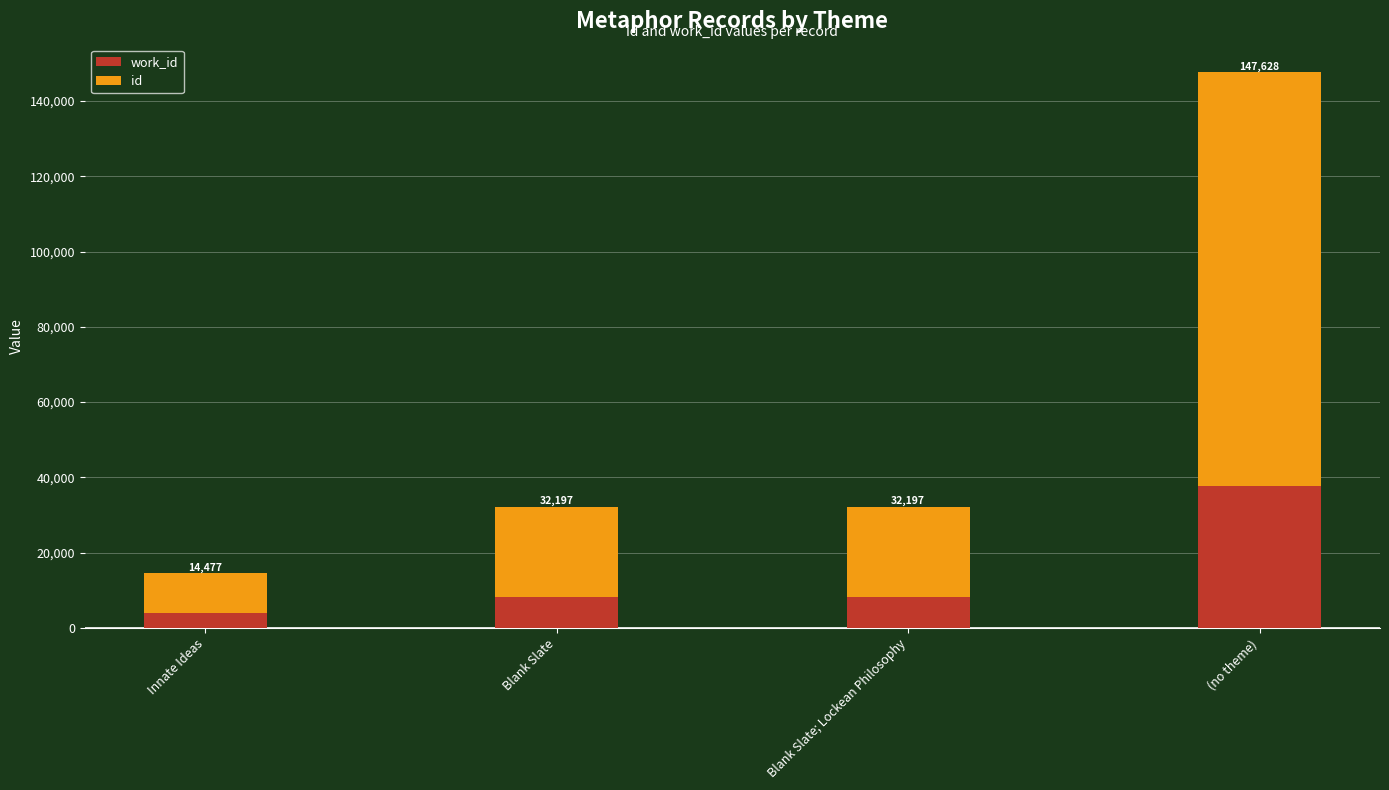

Does the chart contain any negative values?

No